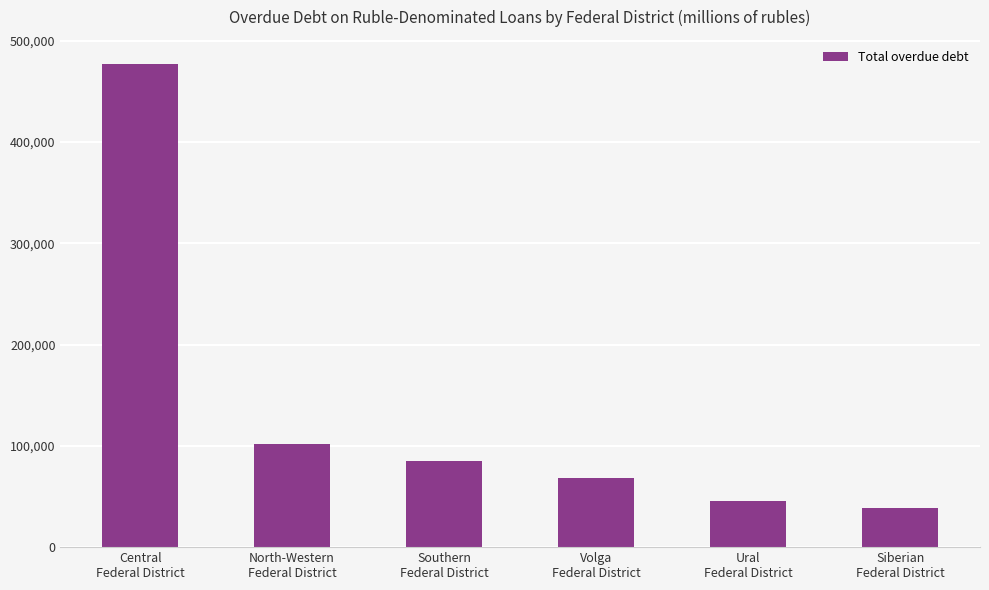

At which label is the value closest to 257539?

North-Western
Federal District